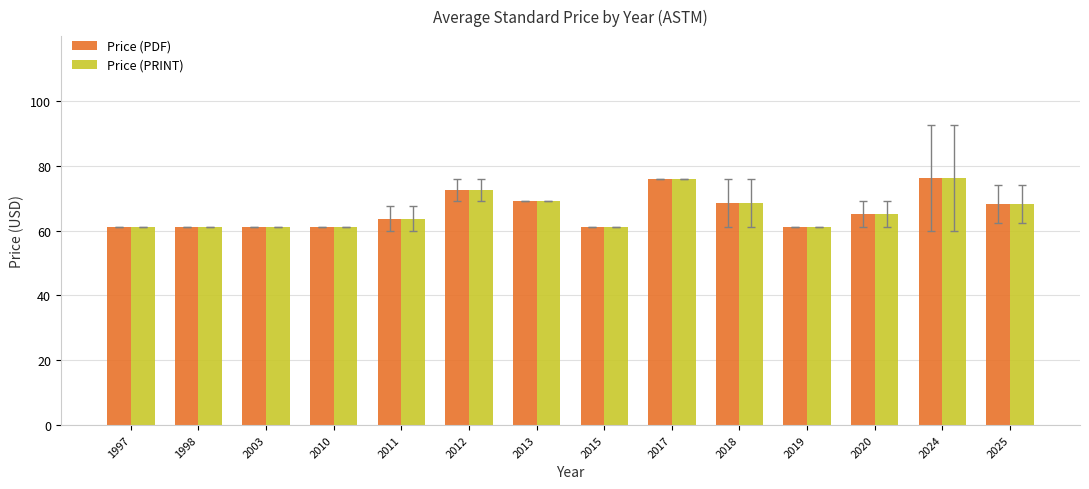

What is the difference between the maximum and second lowest values in the Price (PRINT) series?

15.3